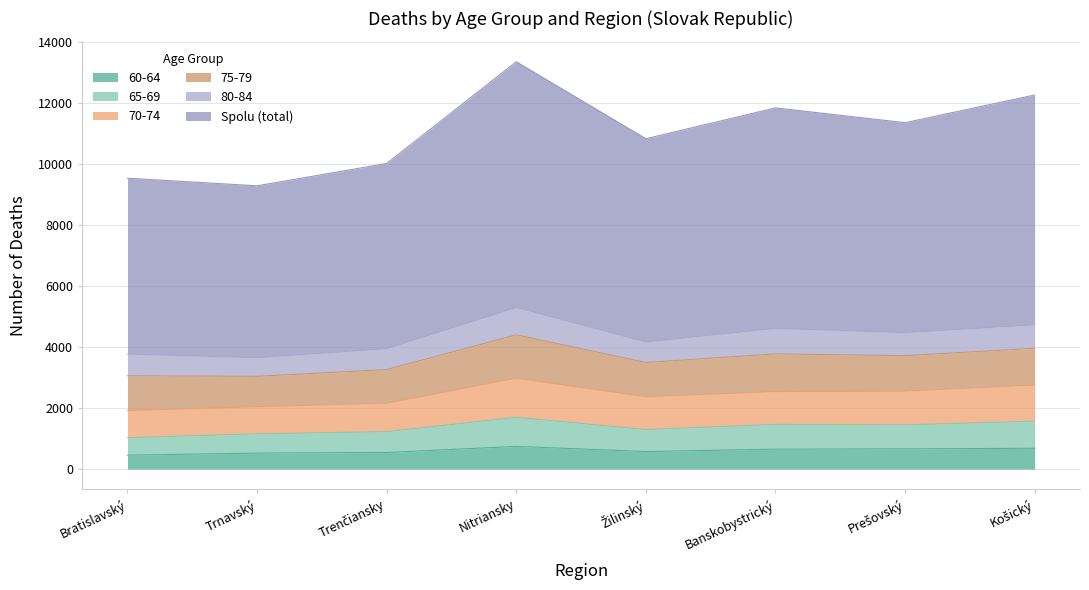

What is the sum of all Spolu (total) values?

88540